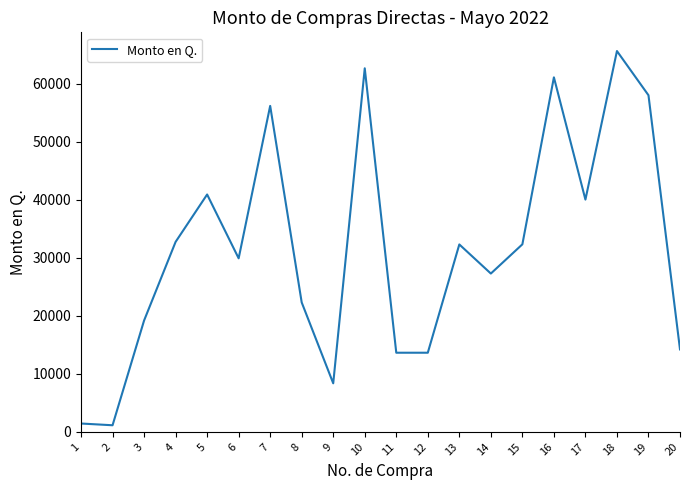

What is the difference between the values at 4 and 14?

5460.0